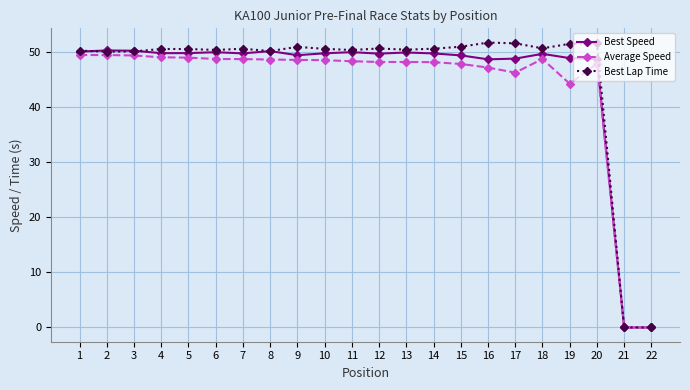

What is the value of the Average Speed point at the 11th from the left?

48.4